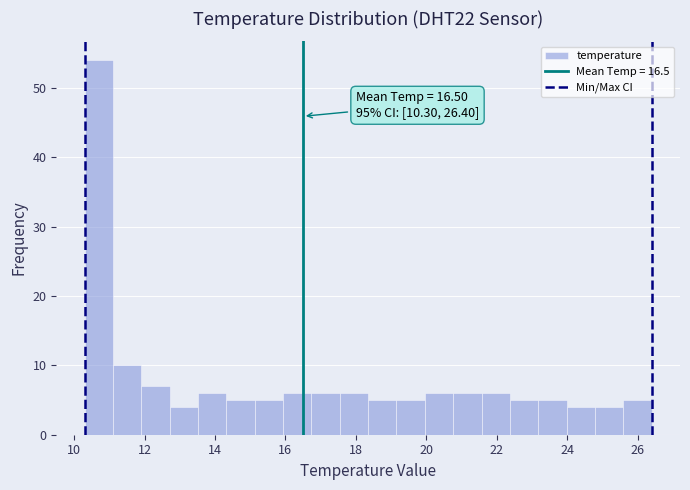

Which range on the x-axis has the tallest bar?

10.4 to 11.2